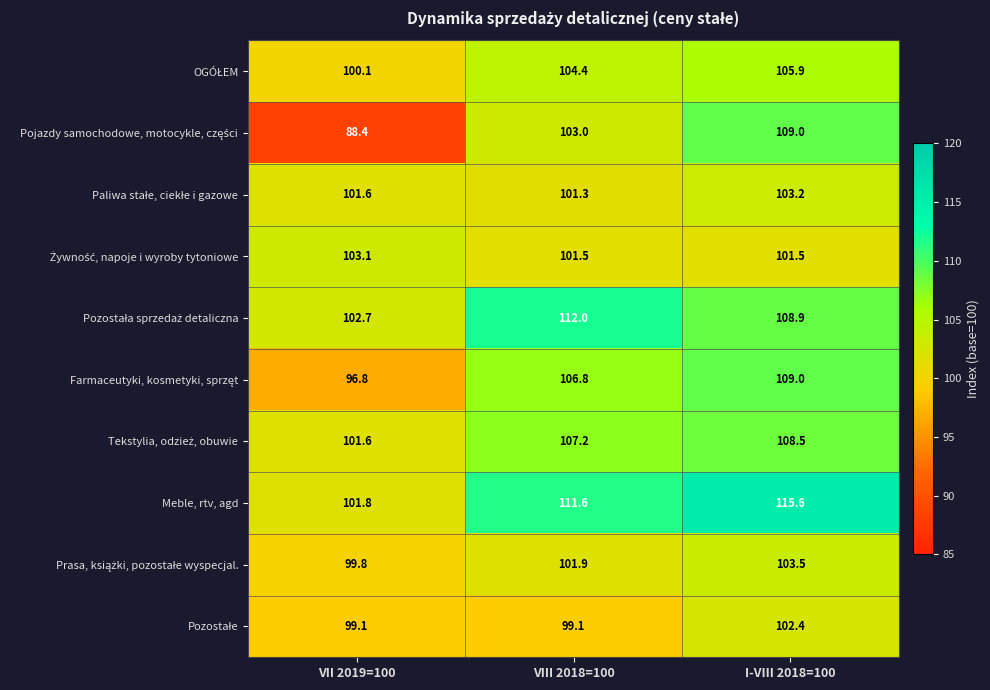

Which series has the largest total across all categories?

Meble, rtv, agd